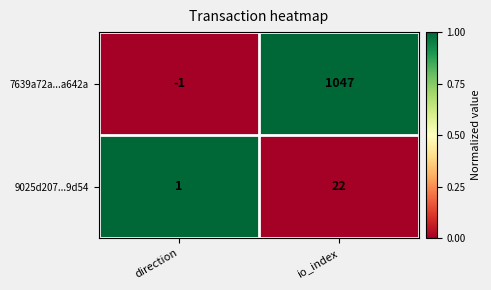

What is the highest value of the 9025d207...9d54 series?

22